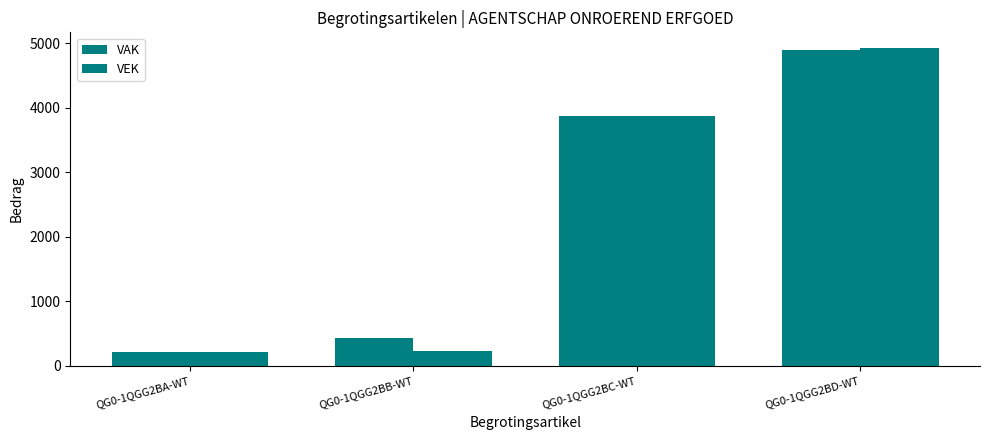

What is the label of the 4th bar from the left?

QG0-1QGG2BD-WT